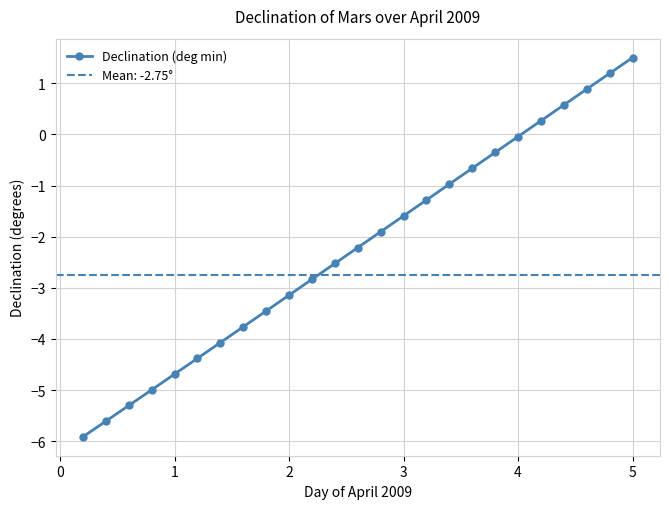

At which label does Declination (deg min) reach its peak?

5